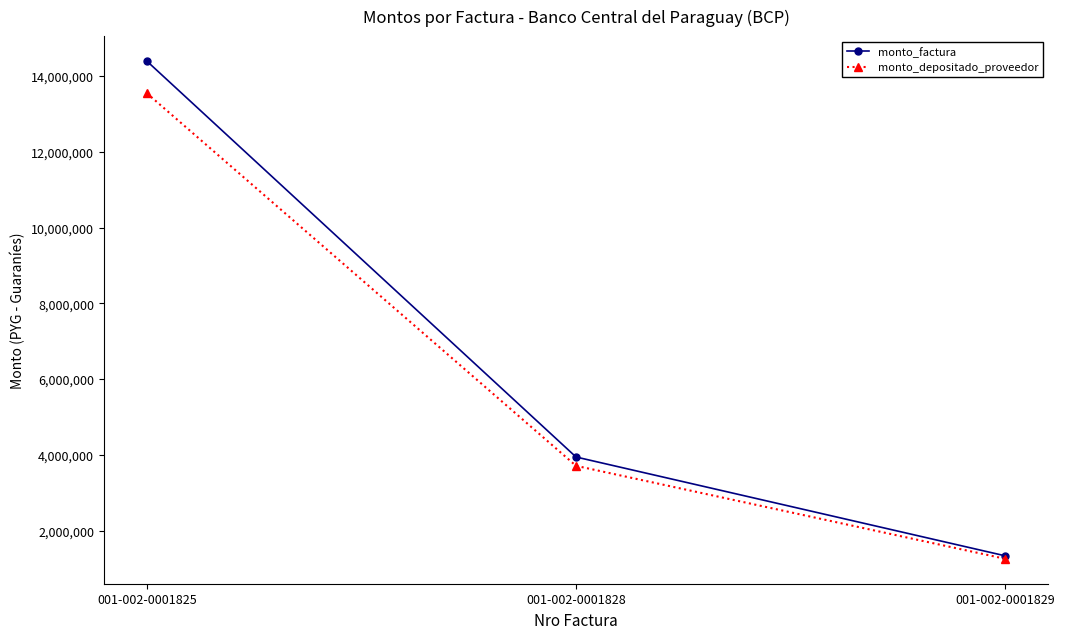

Count the number of categories in the chart.

3